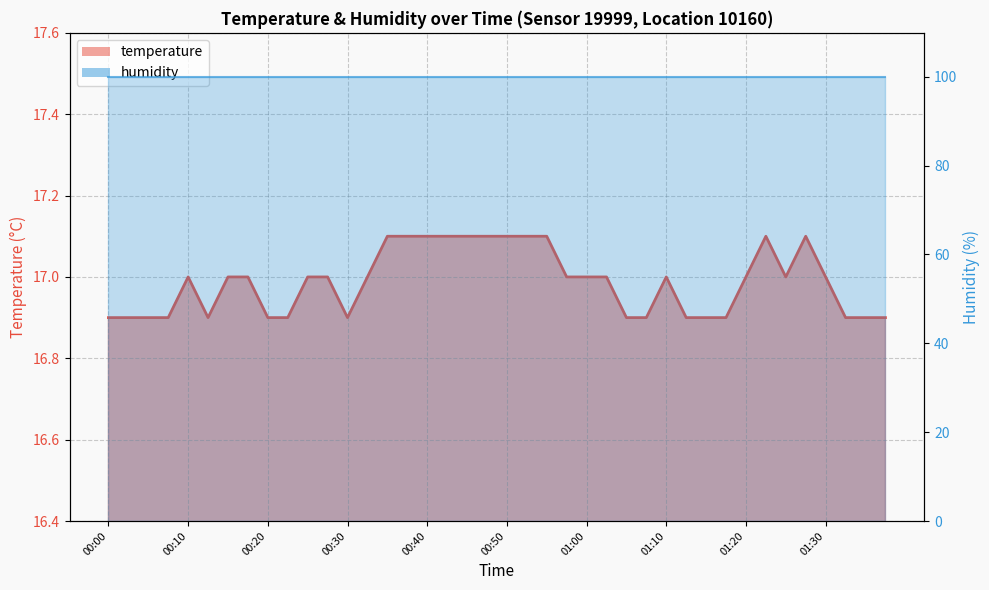

What value does the data have at 00:00?

16.9